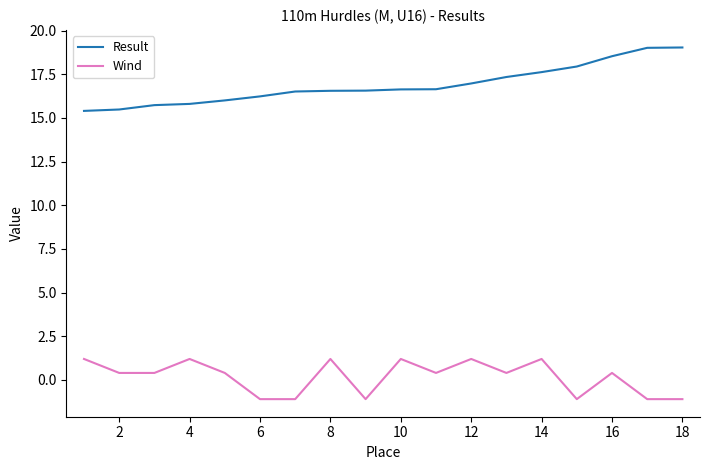

What is the maximum value shown in the chart?

19.0